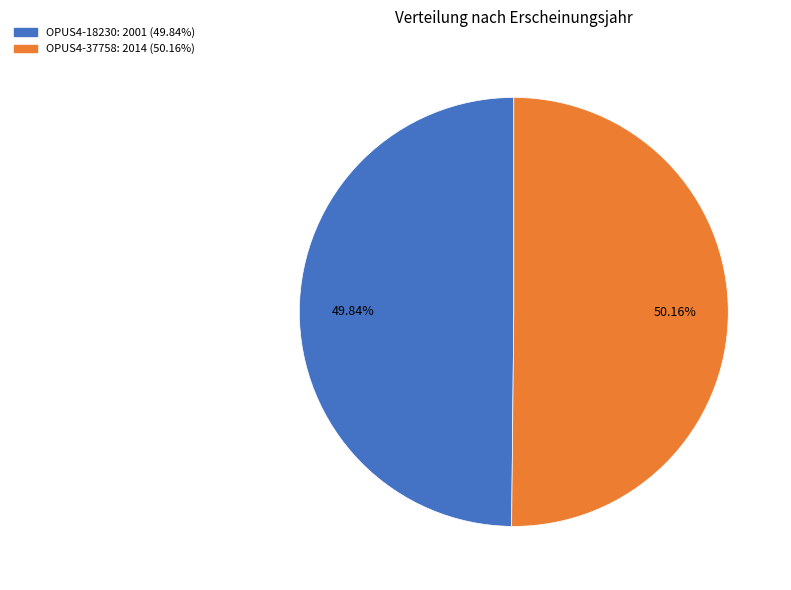

Count the number of slices in the pie.

2